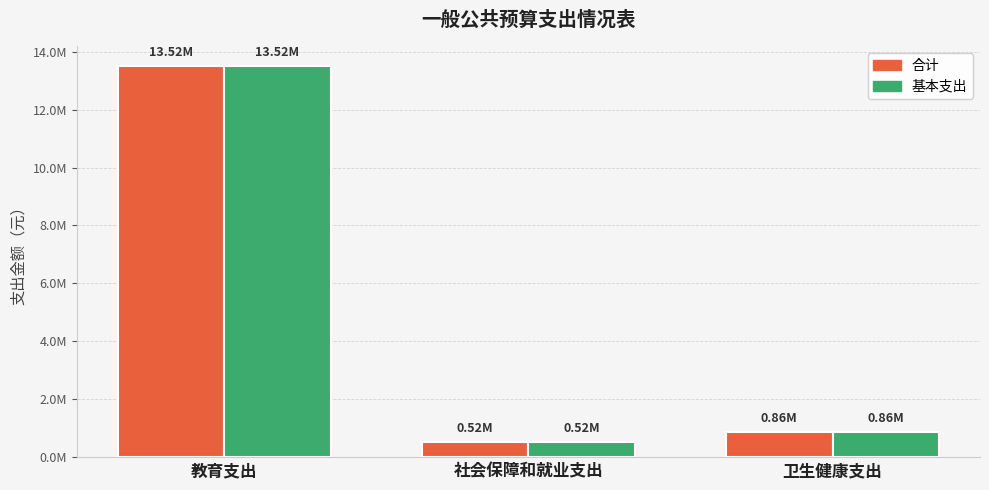

Which series has the widest spread of values?

合计